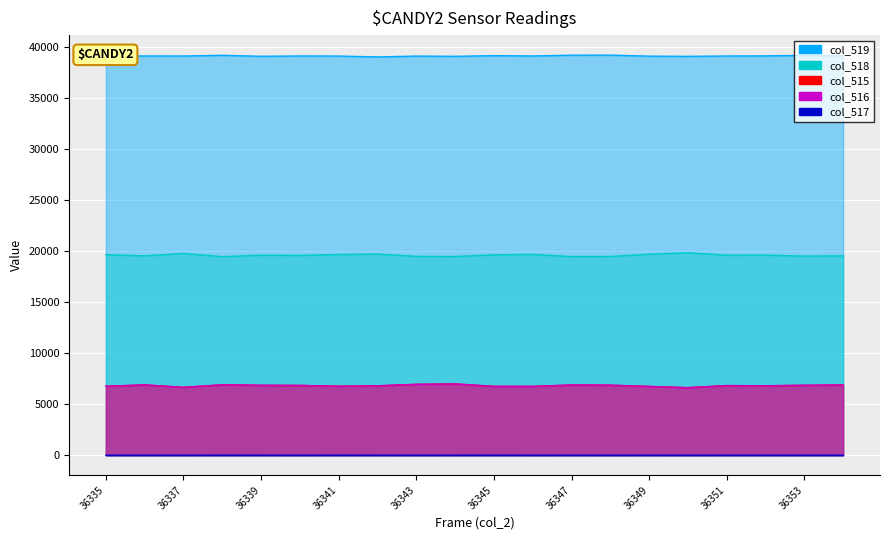

How many data points does each series have?

20